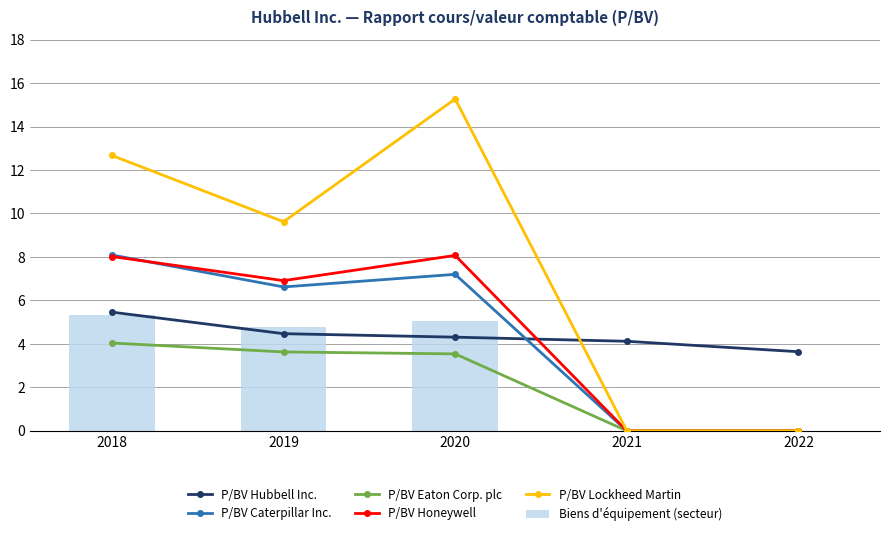

What is the maximum value for Biens d'équipement (secteur)?

5.3